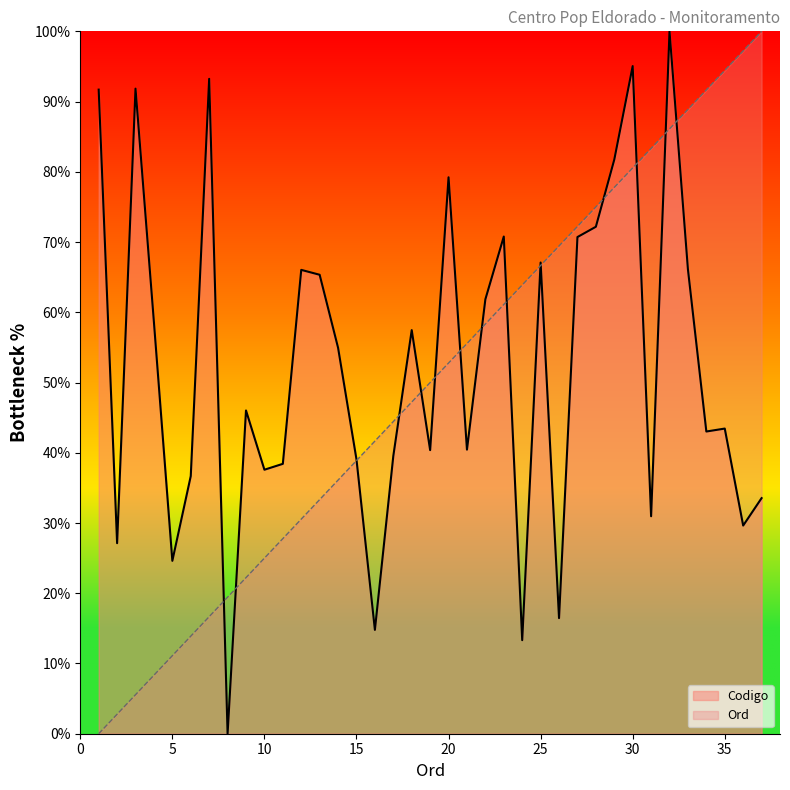

Is the value of Codigo at 6 greater than the value of Ord at 4?

Yes